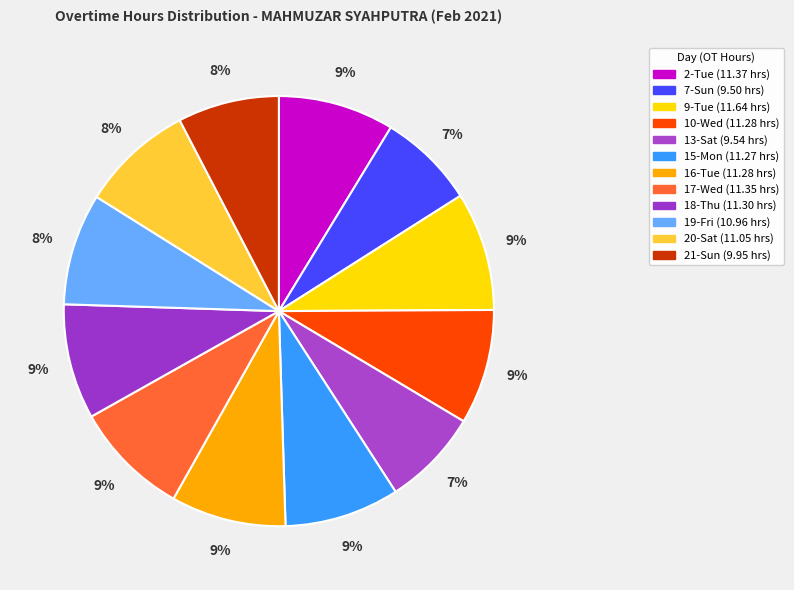

What percentage is the 9-Tue slice, to the nearest percent?

9%